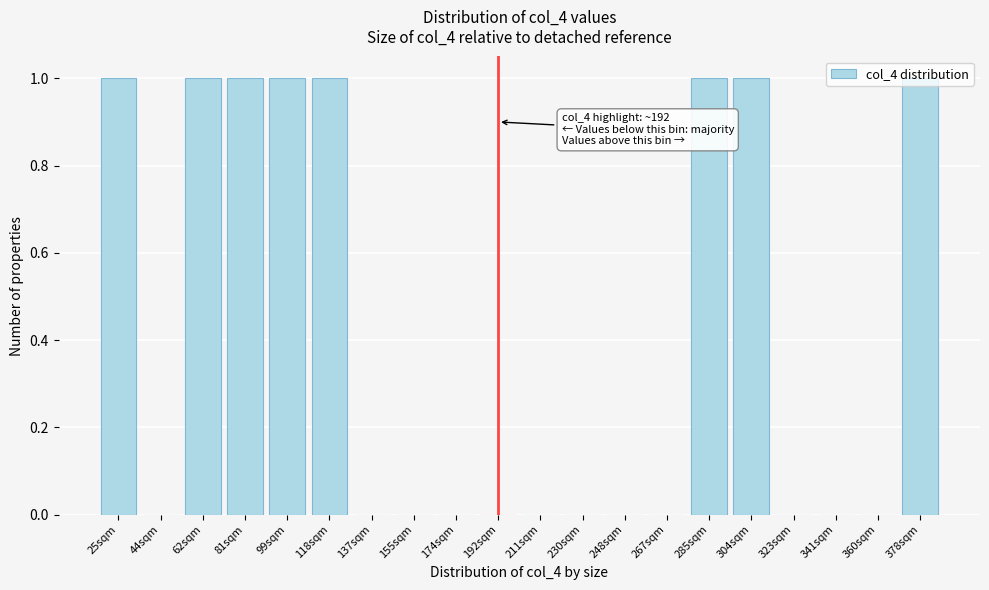

Between 192sqm and 62sqm, which is larger?

62sqm